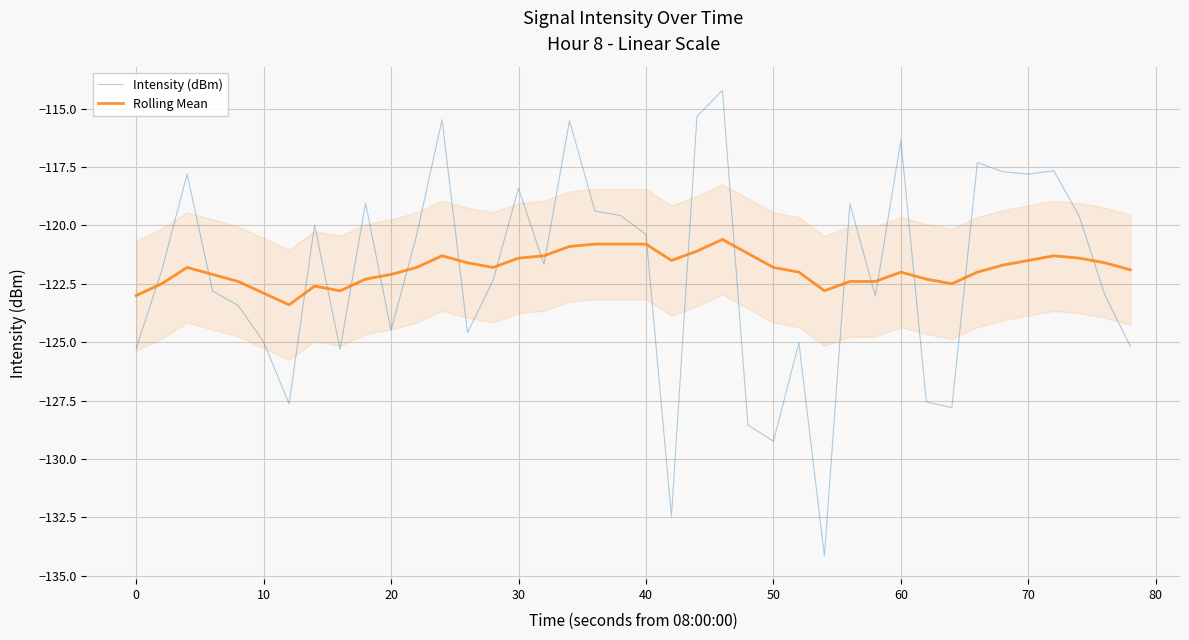

Which series has the widest spread of values?

Intensity (dBm)